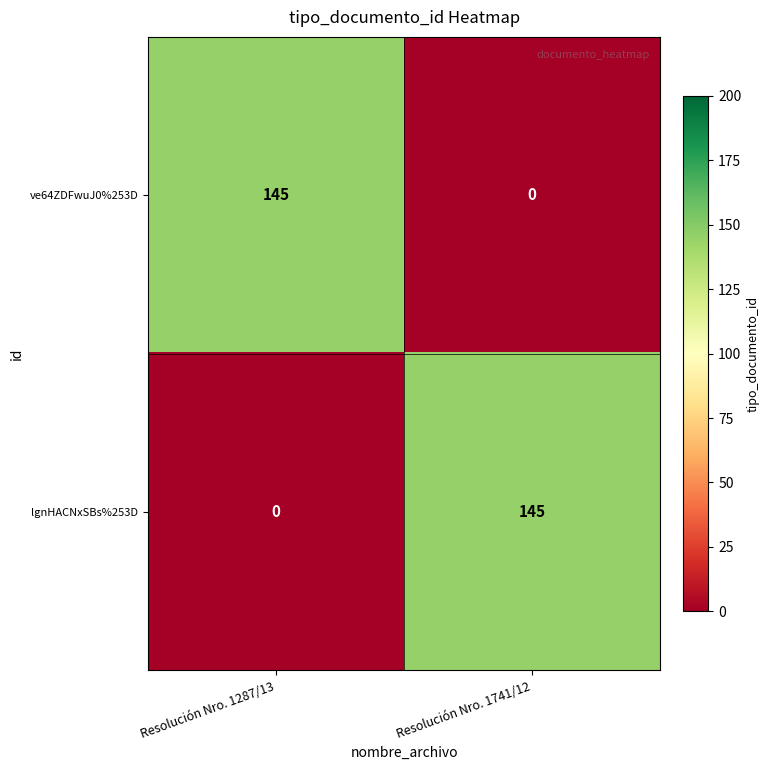

What is the total value across all series at Resolución Nro. 1287/13?

145